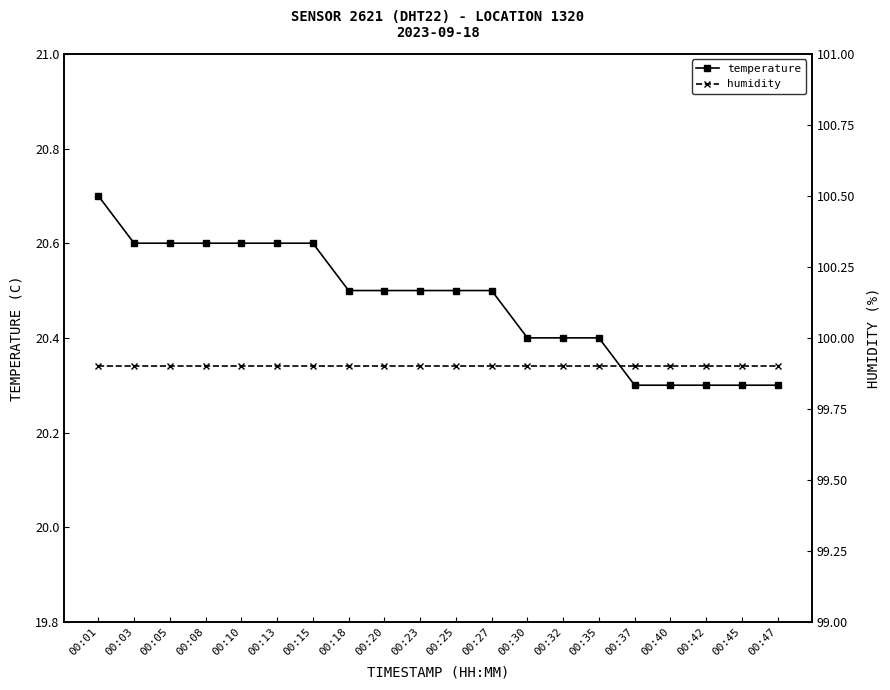

What is the sum of the humidity values at 00:05 and 00:15?

199.8